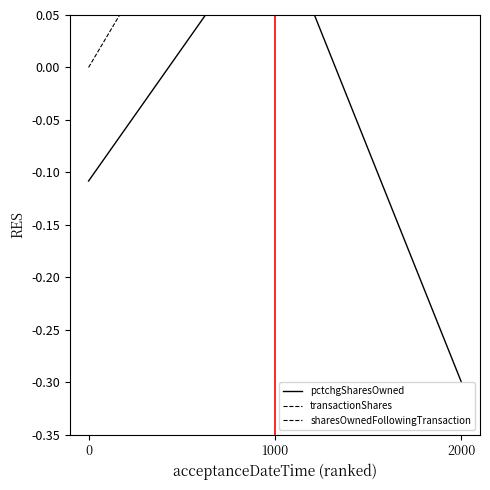

What is the difference between the second highest and minimum values in the transactionShares series?

0.1